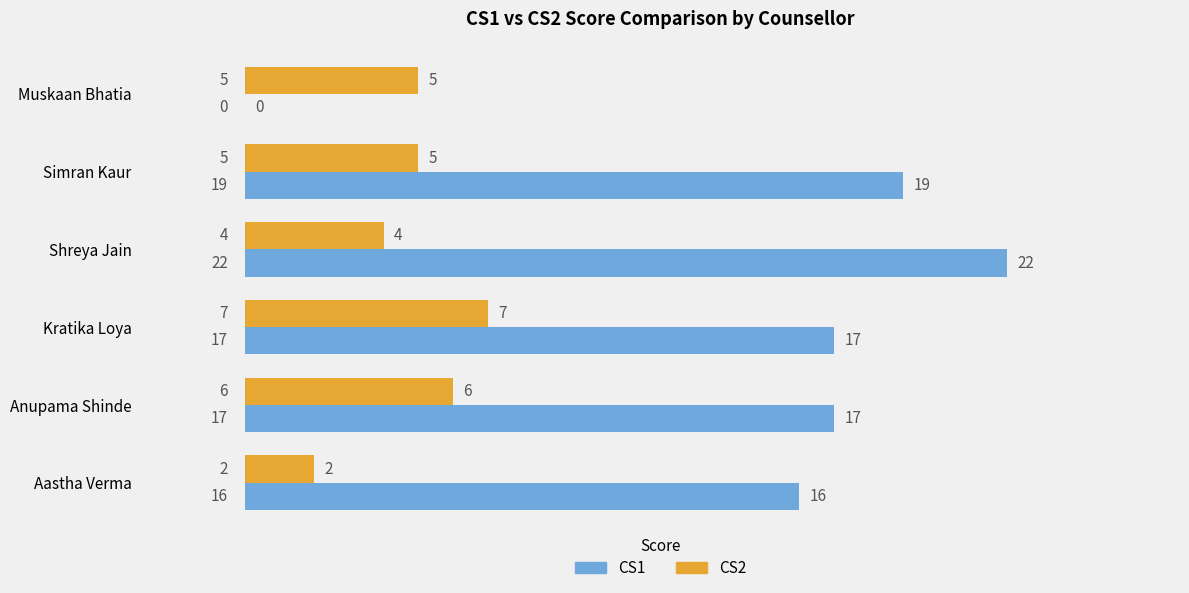

Which category has the highest value in the CS2 series?

Kratika Loya